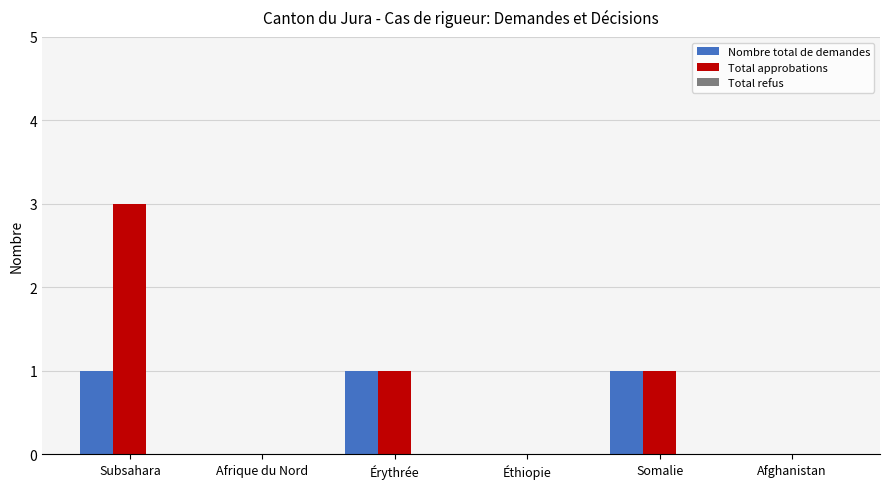

What is the sum of all Nombre total de demandes values?

3